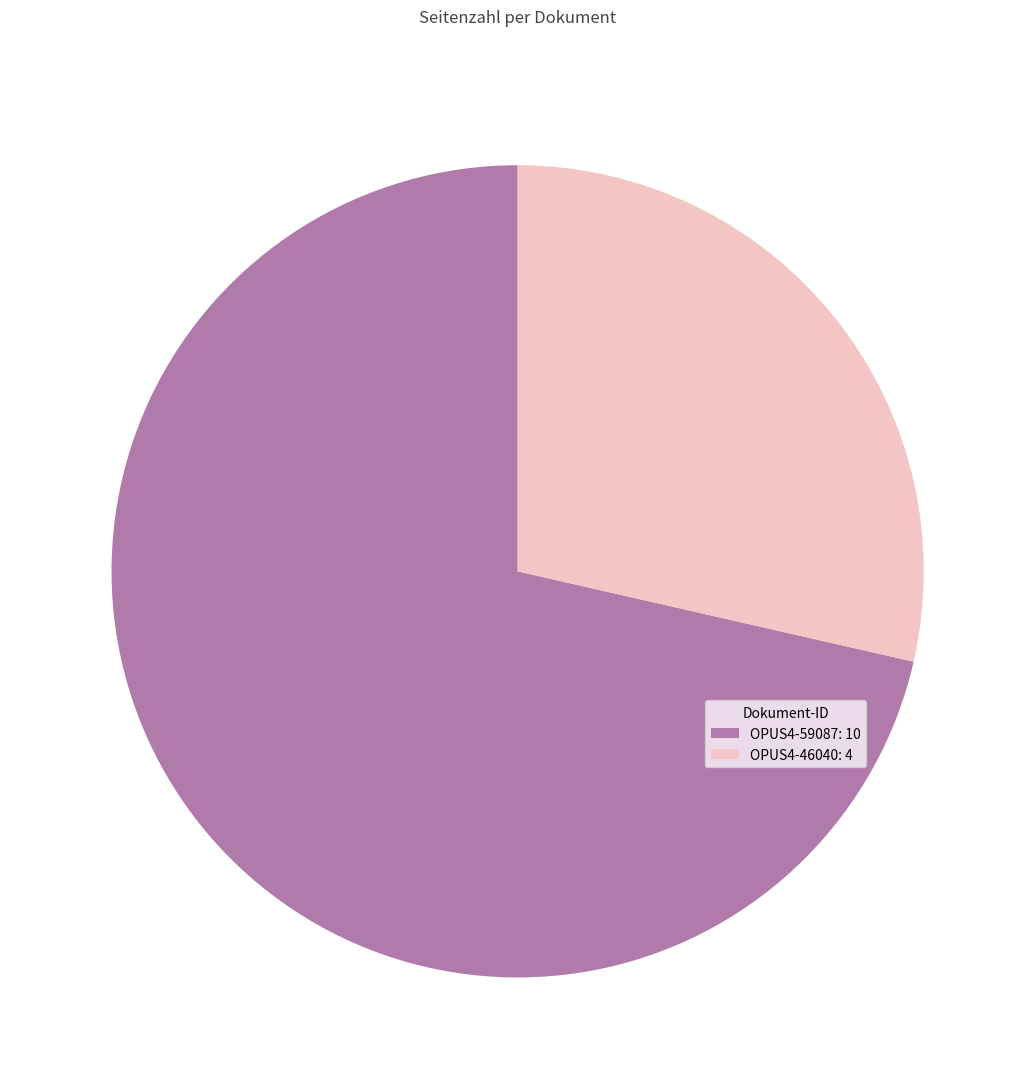

Rank the categories by value from highest to lowest.

OPUS4-59087, OPUS4-46040